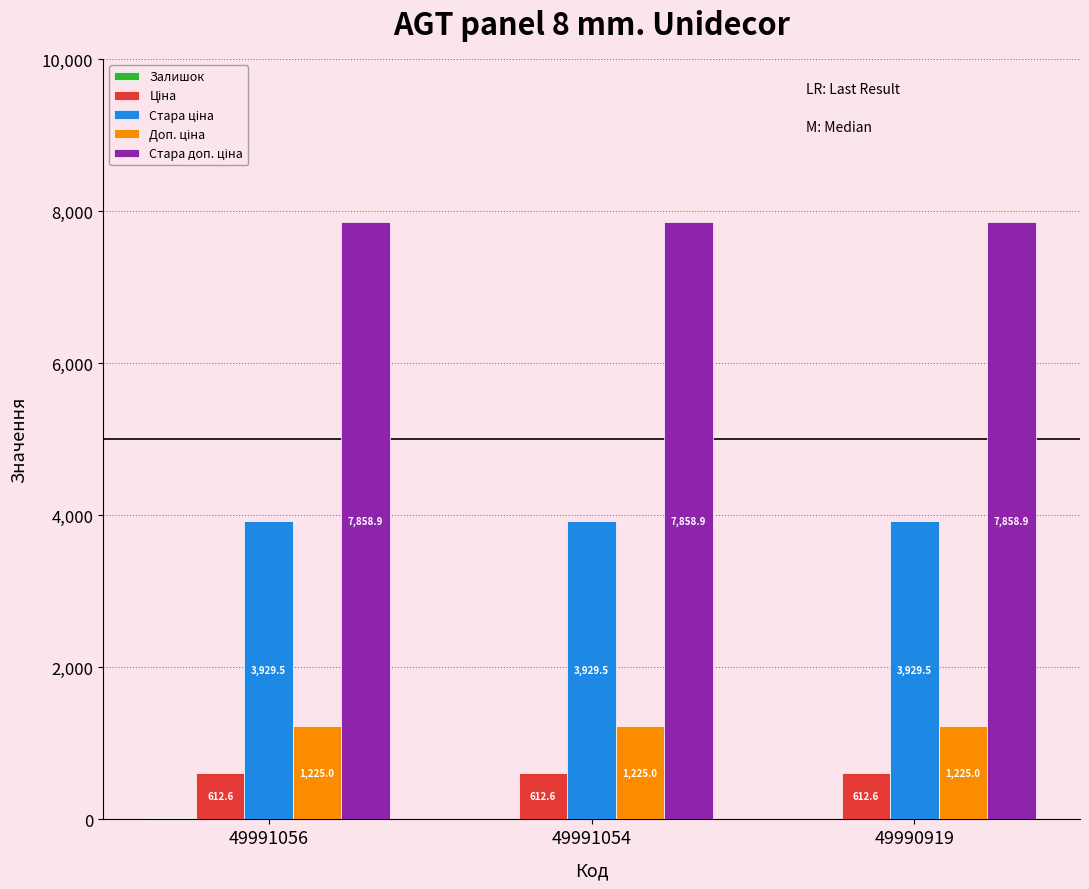

What is the greatest value displayed?

7858.9